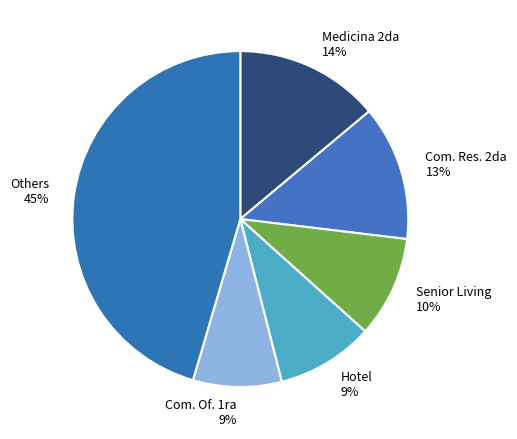

Which slice is the largest?

Others 45%